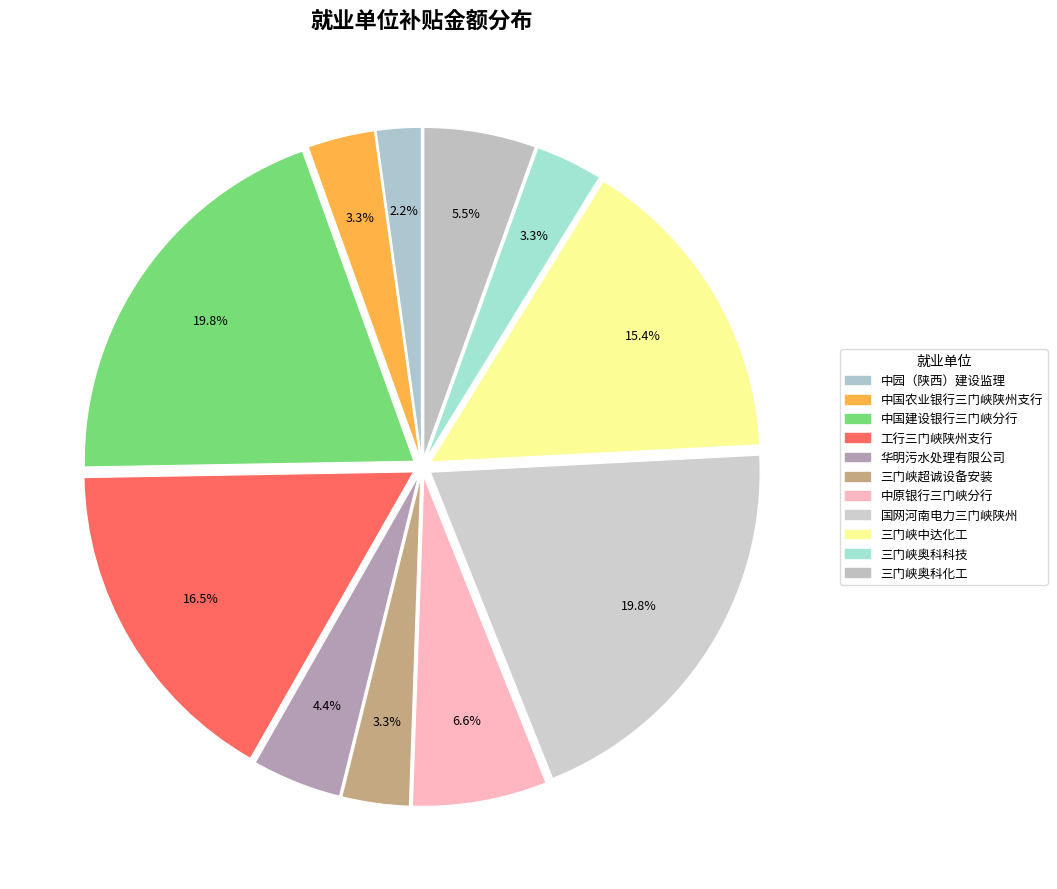

How many segments does this pie chart have?

11